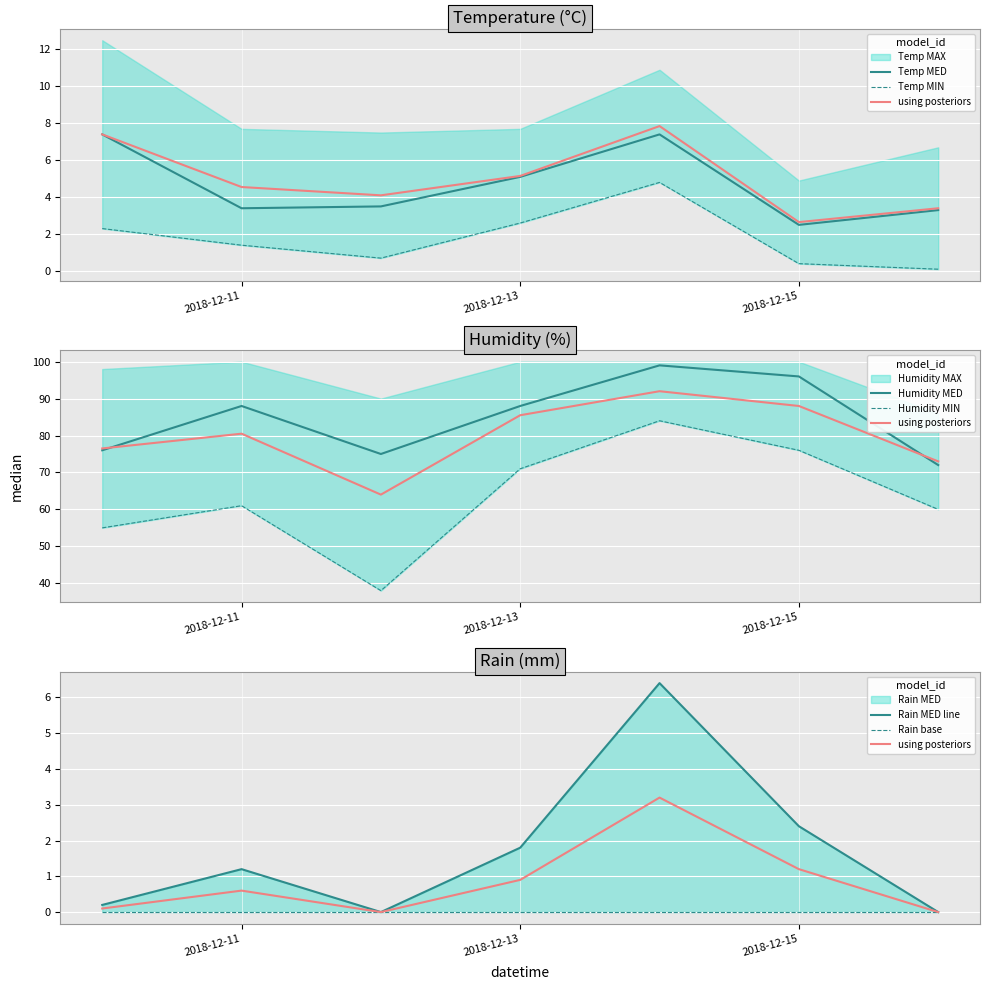

Which series changed the most between 2018-12-14 and 2018-12-15?

Humidity MIN